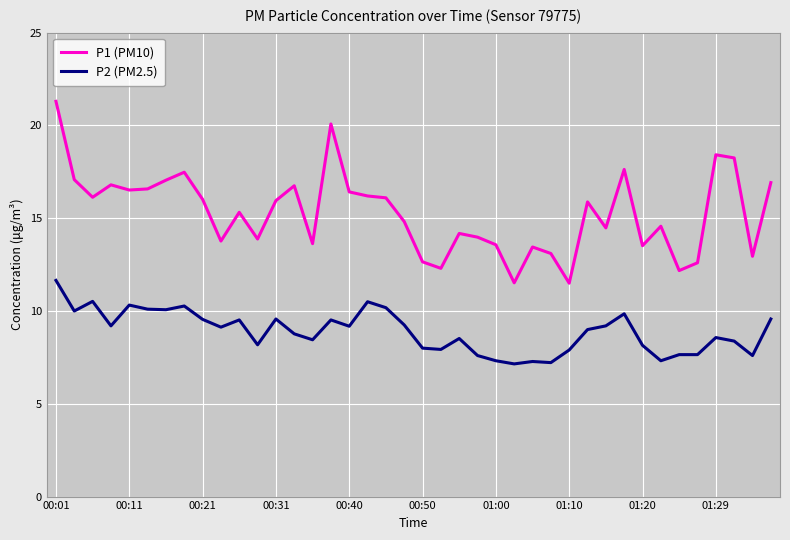

True or false: P2 (PM2.5) has more than 1 points higher than both neighbors.

True